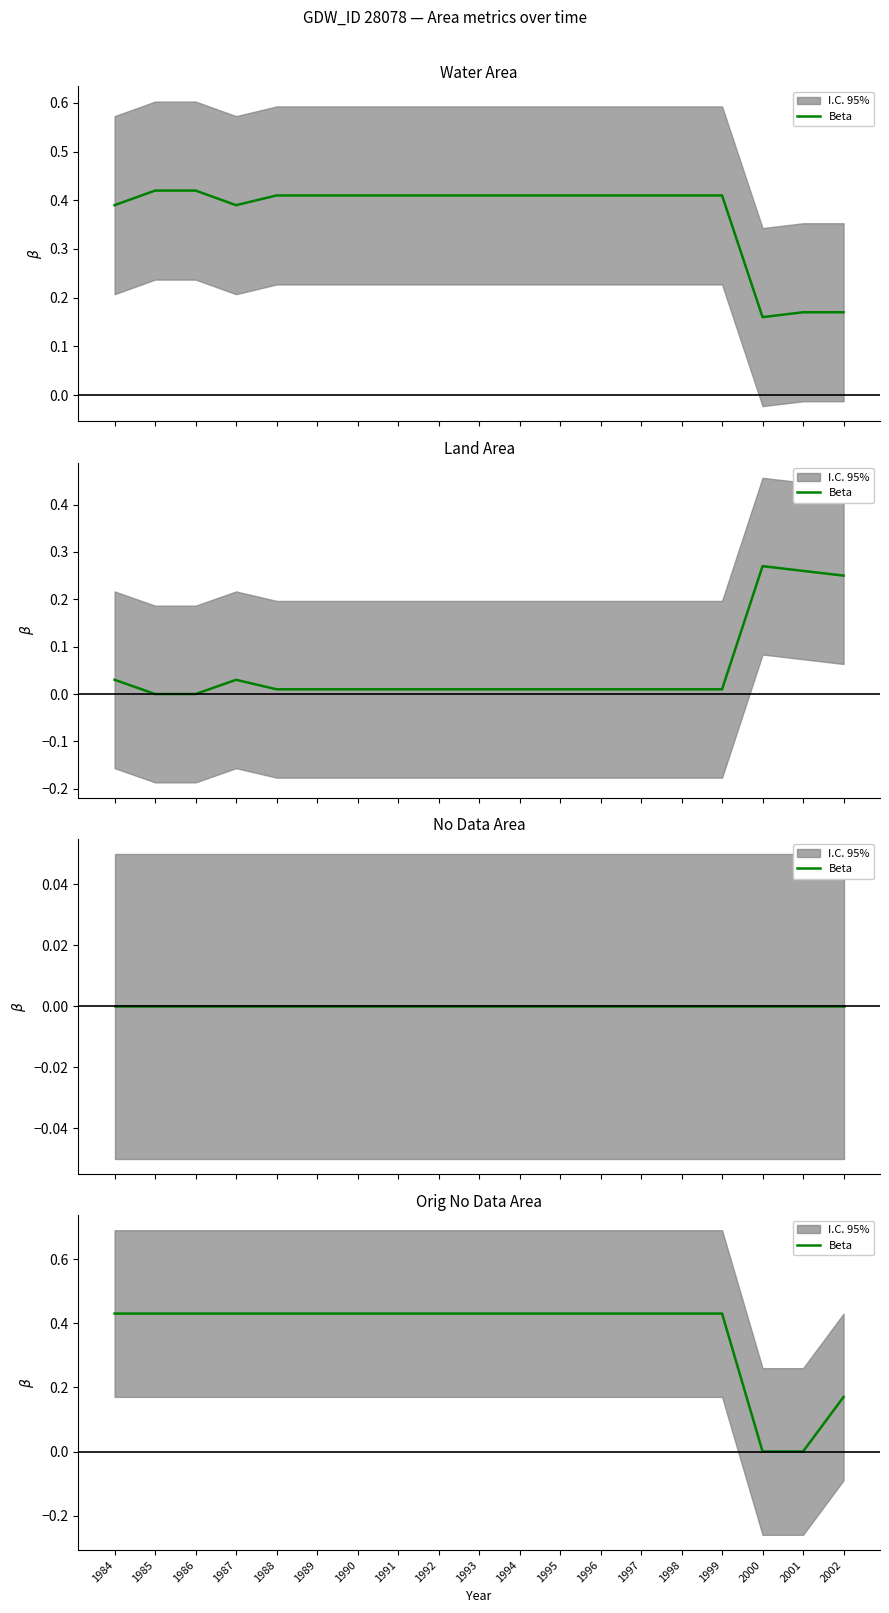

How many categories are shown in the chart?

19